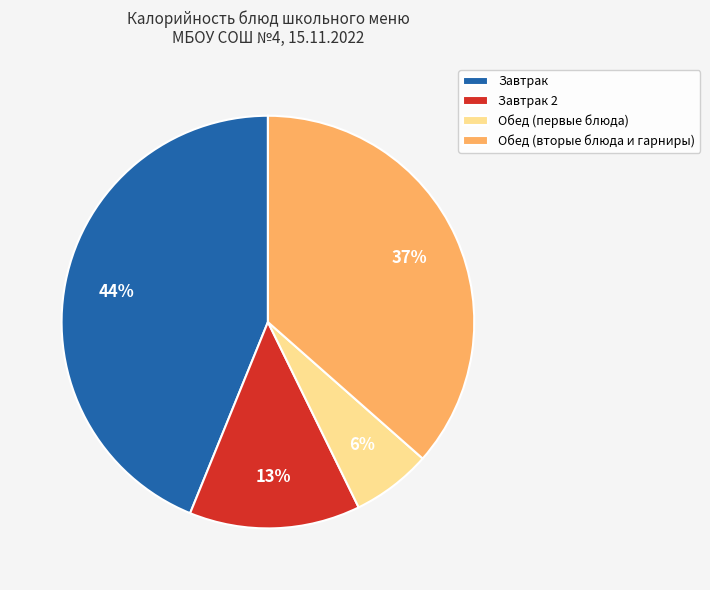

To the nearest percent, what percentage of the pie is Завтрак 2?

13%